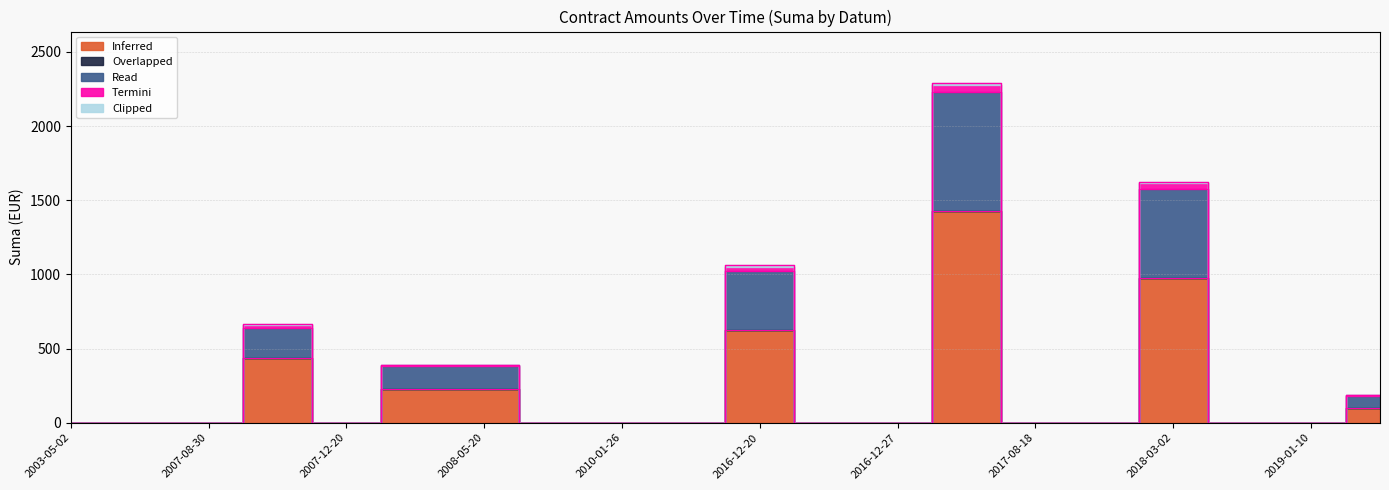

True or false: Read and Inferred cross at least once.

False